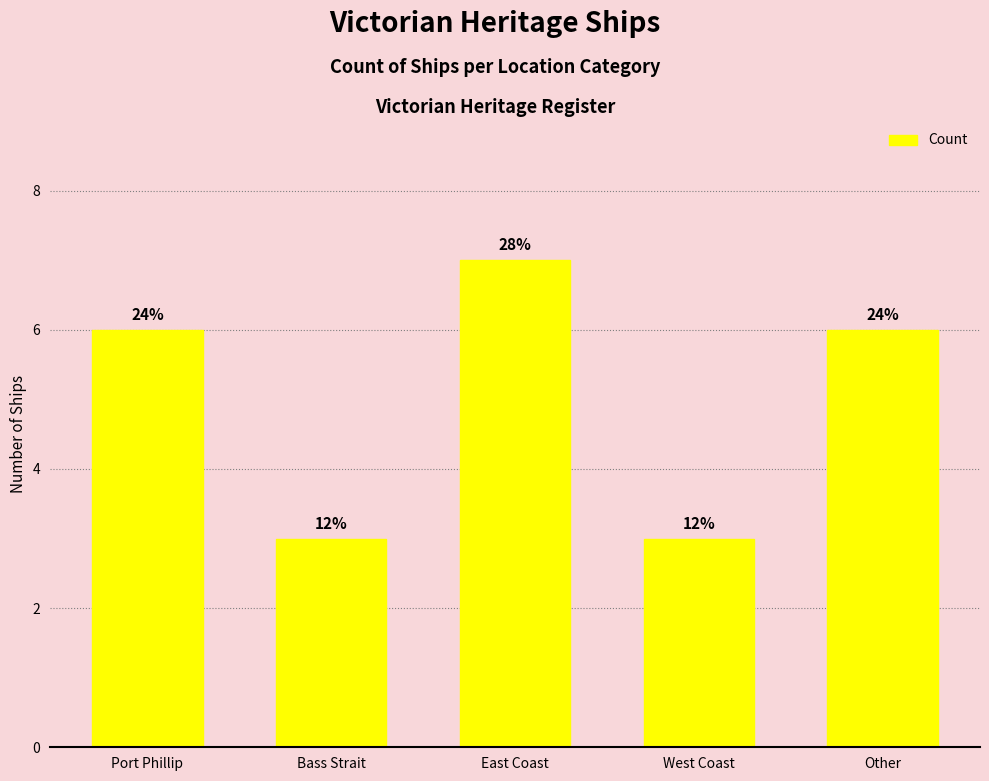

Reading left to right, list all the values displayed in this chart.

6	3	7	3	6